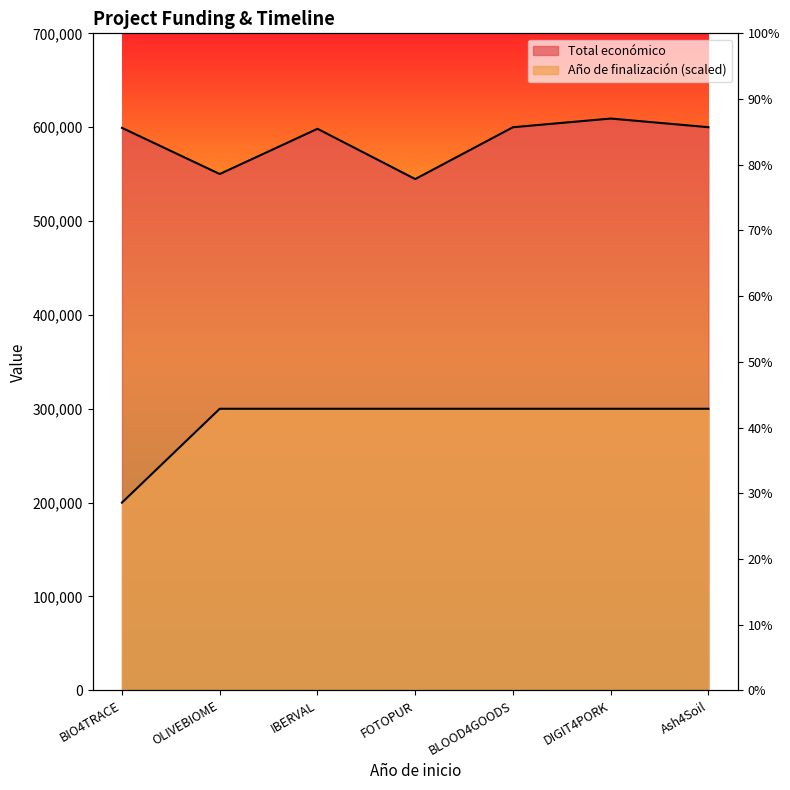

What are all the series names shown in the legend?

Total económico, Año de finalización